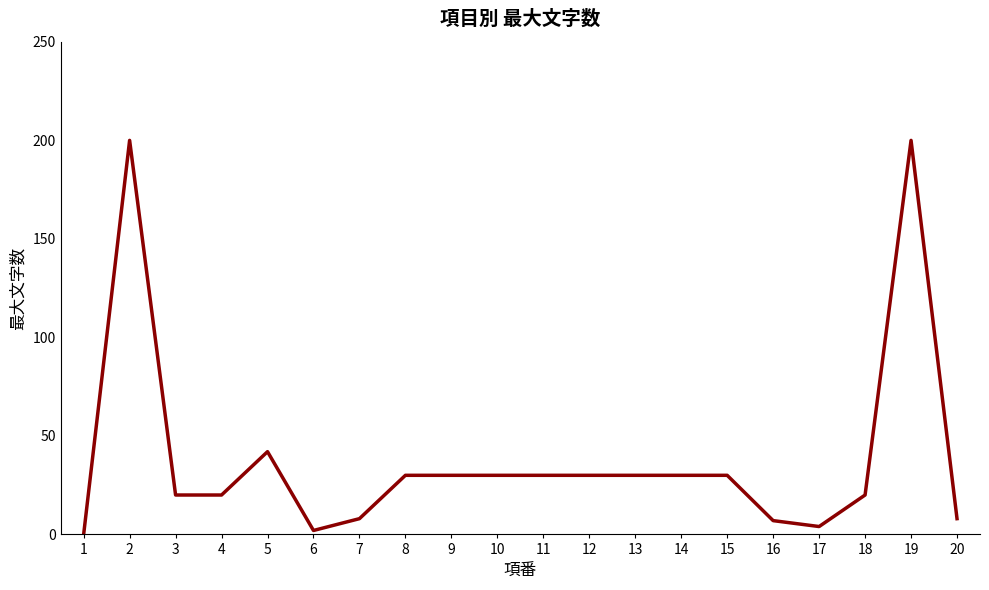

At which label is the value closest to 100?

5